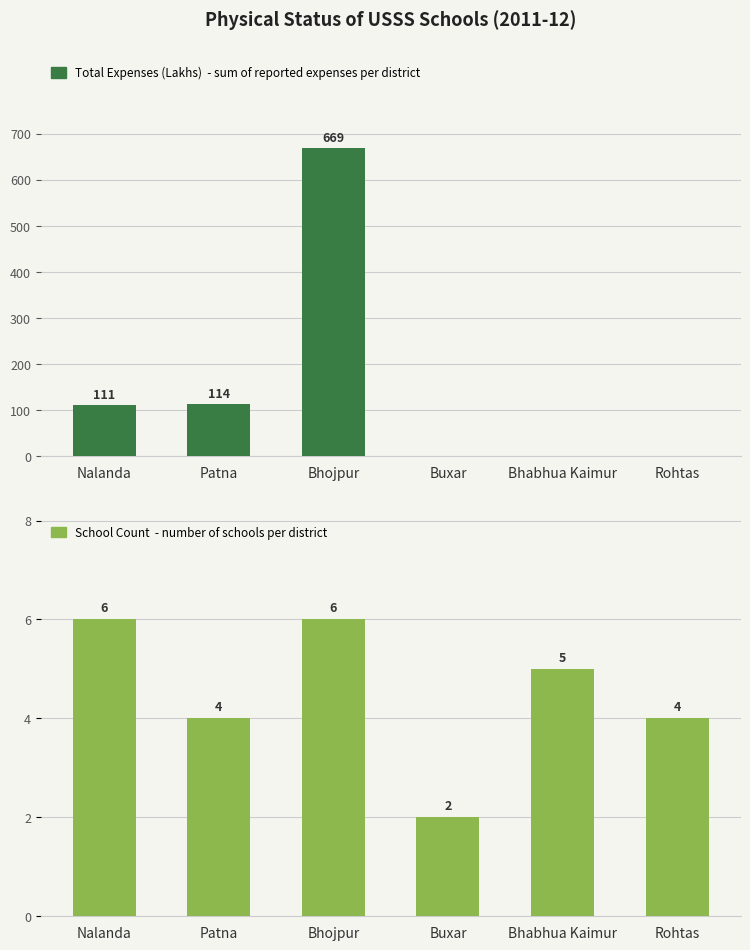

Which has a higher value, Bhojpur or Buxar?

Bhojpur